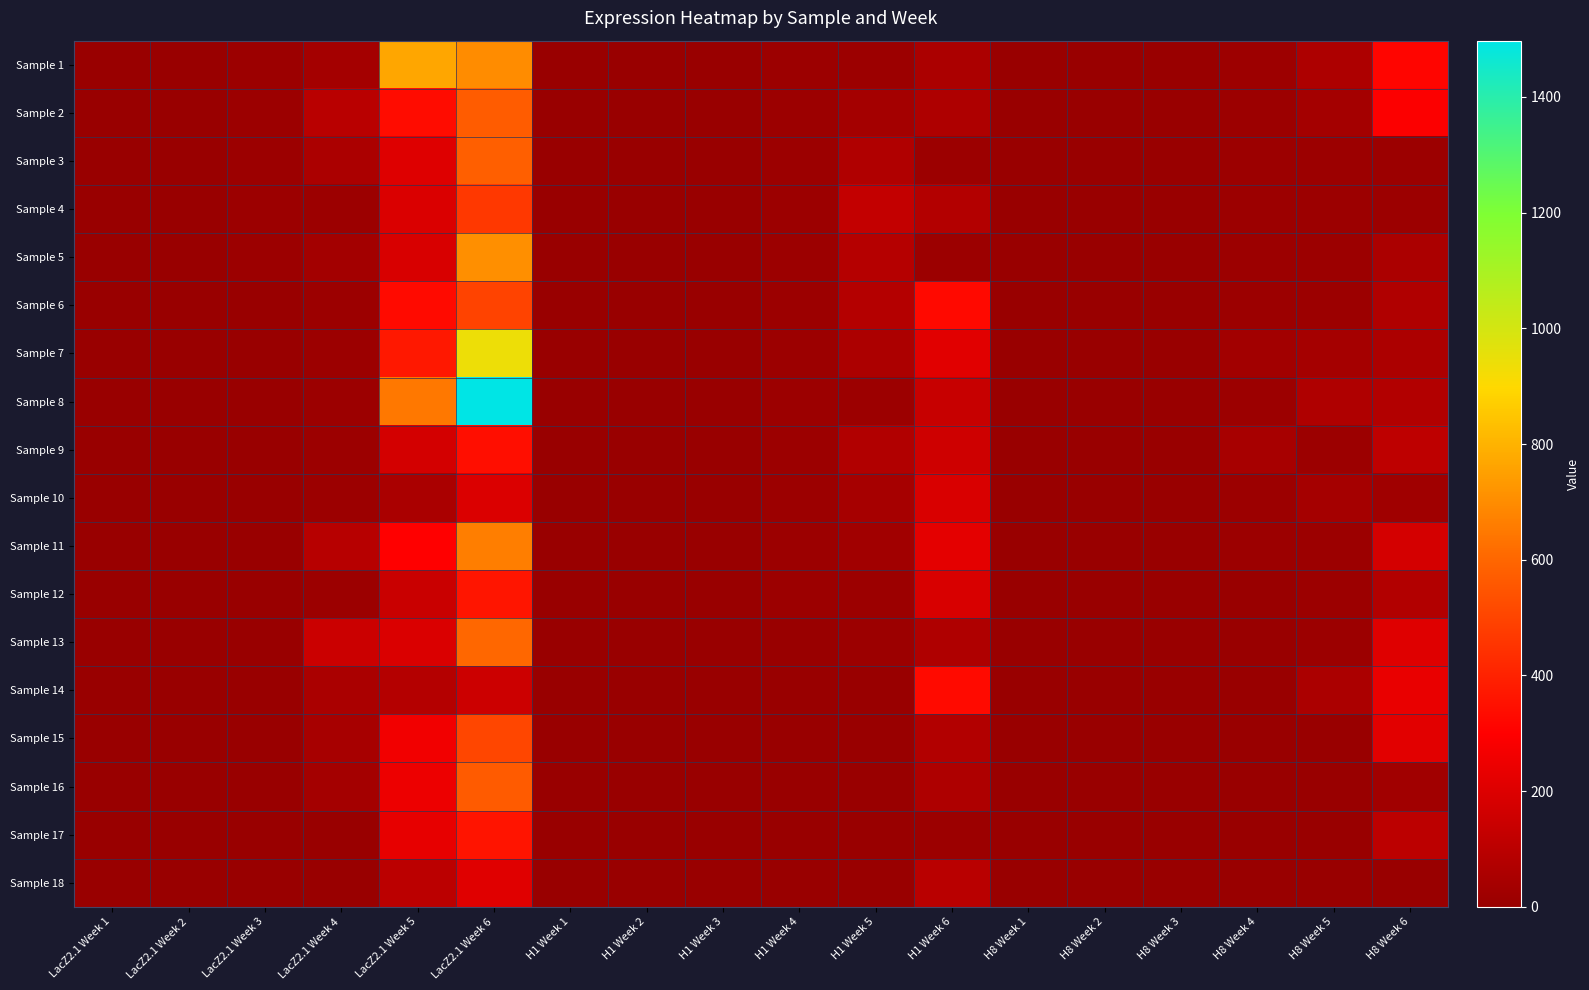

List the series in order of their peak value, highest first.

Sample 8, Sample 7, Sample 1, Sample 5, Sample 11, Sample 13, Sample 3, Sample 2, Sample 16, Sample 15, Sample 6, Sample 4, Sample 12, Sample 17, Sample 9, Sample 14, Sample 18, Sample 10